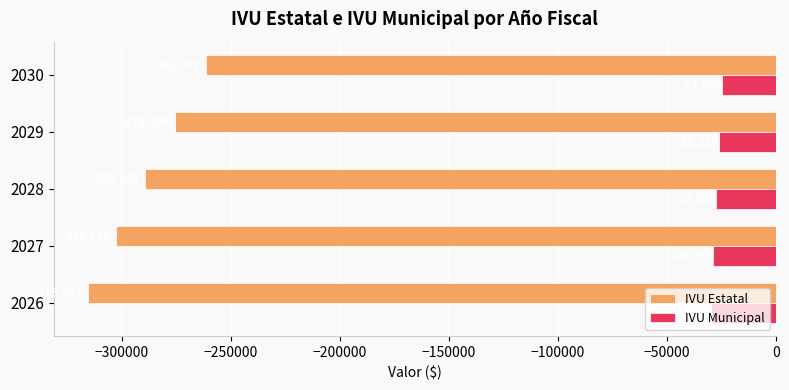

List the labels in order of IVU Municipal value, smallest first.

2026, 2027, 2028, 2029, 2030